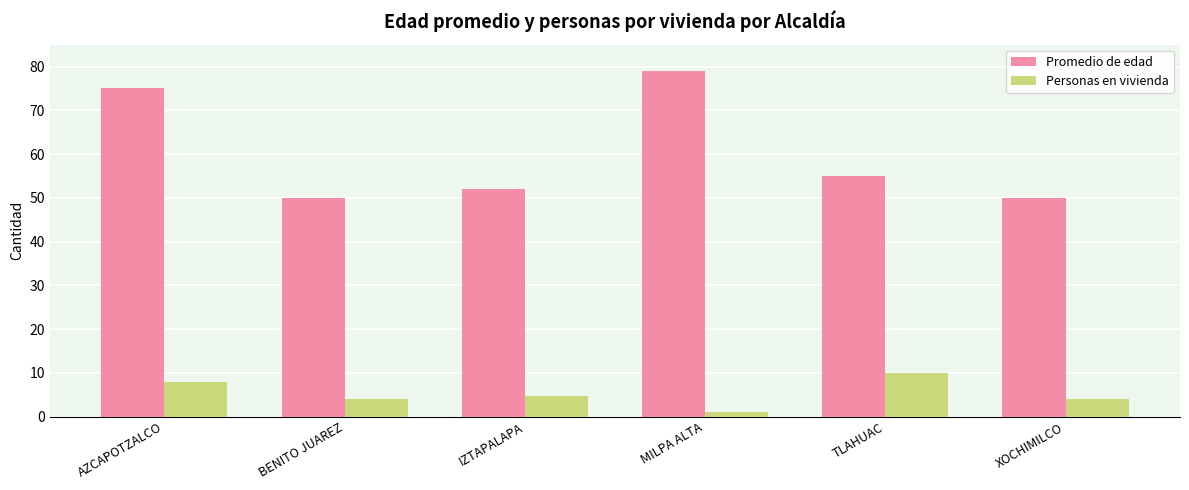

What is the value of the Personas en vivienda bar at the 5th from the left?

10.0